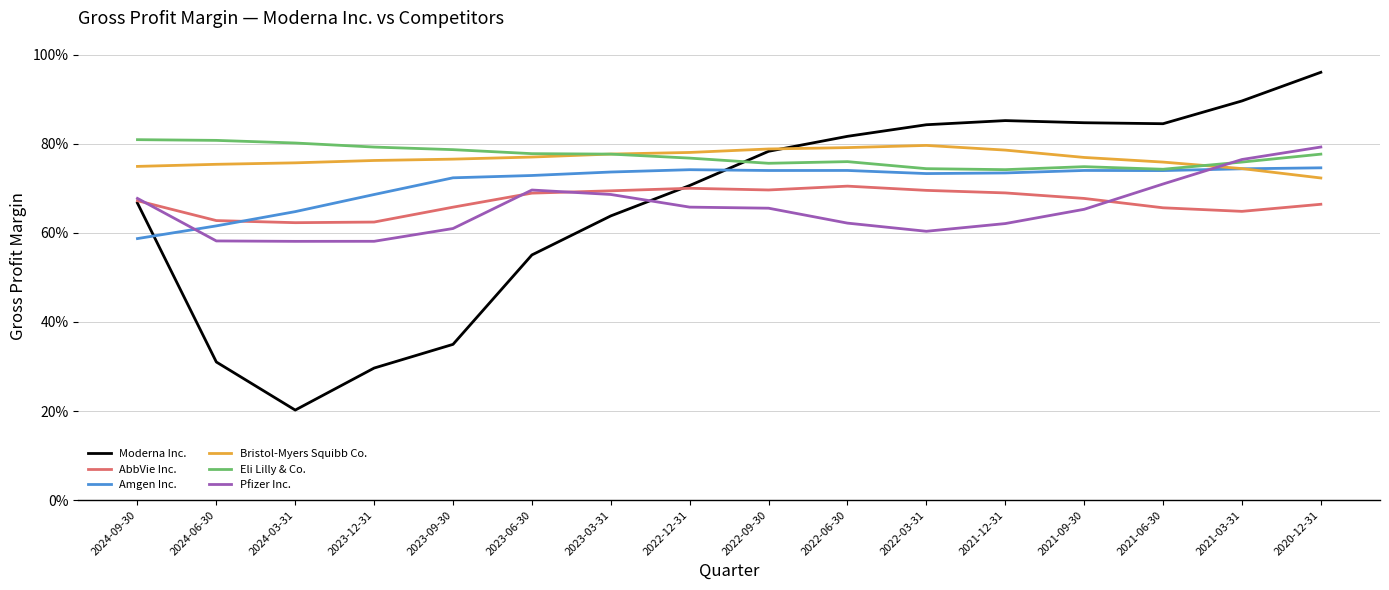

Is this an area chart (filled region under the line)?

No